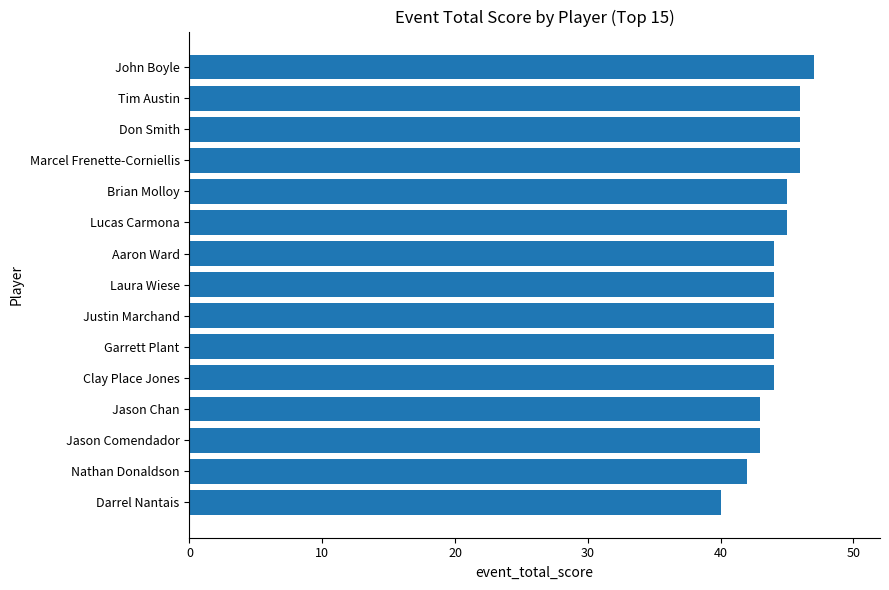

Reading top to bottom, what are all the values shown in this chart?

47	46	46	46	45	45	44	44	44	44	44	43	43	42	40